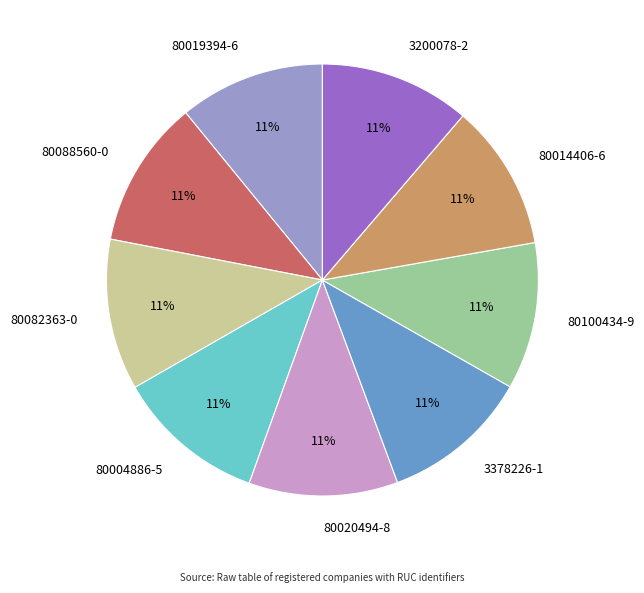

To the nearest percent, what portion does 3200078-2 represent?

11%